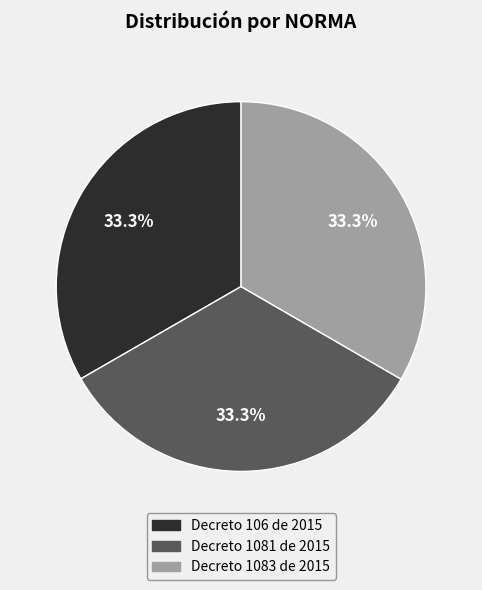

True or false: Decreto 1083 de 2015 accounts for 43% of the total.

False